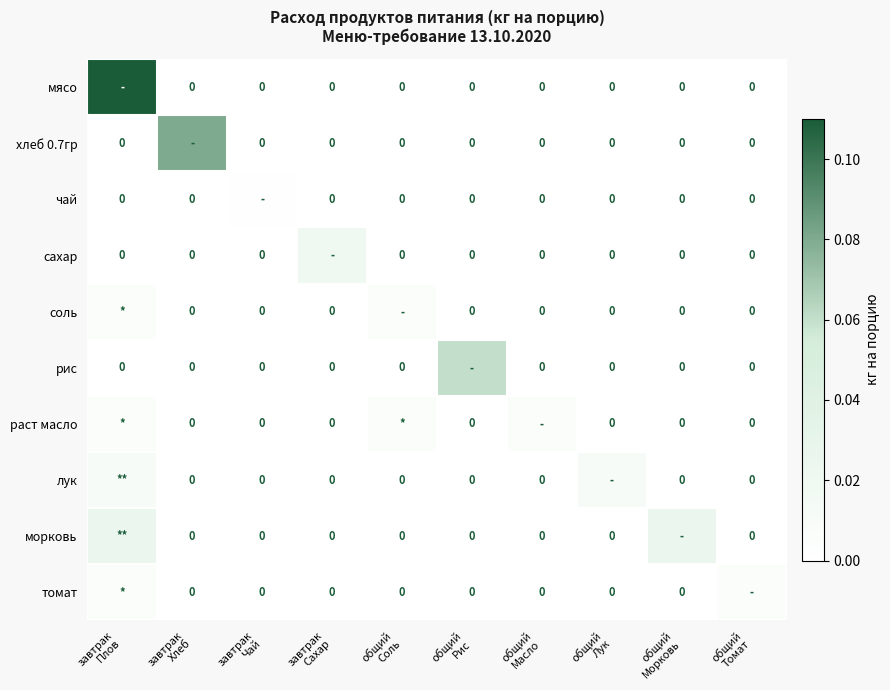

How many distinct data groups are displayed?

10